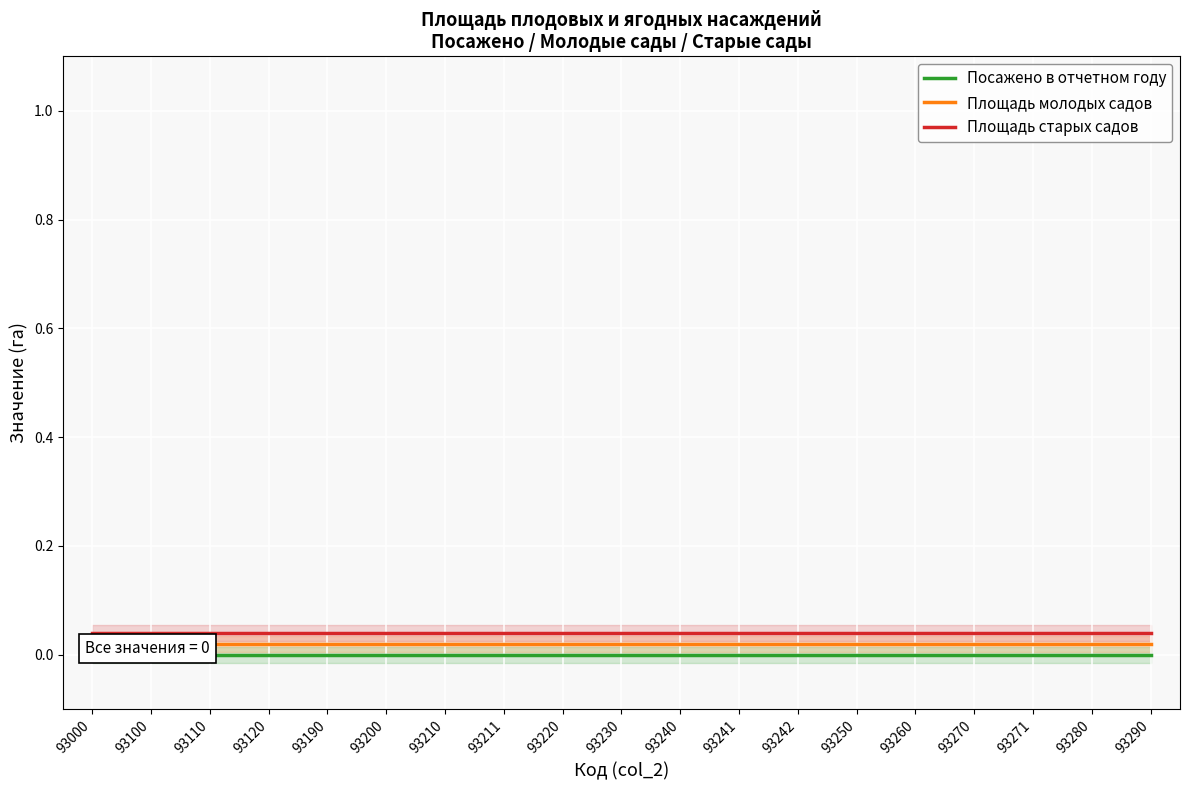

At which category is the sum across all series the highest?

93000